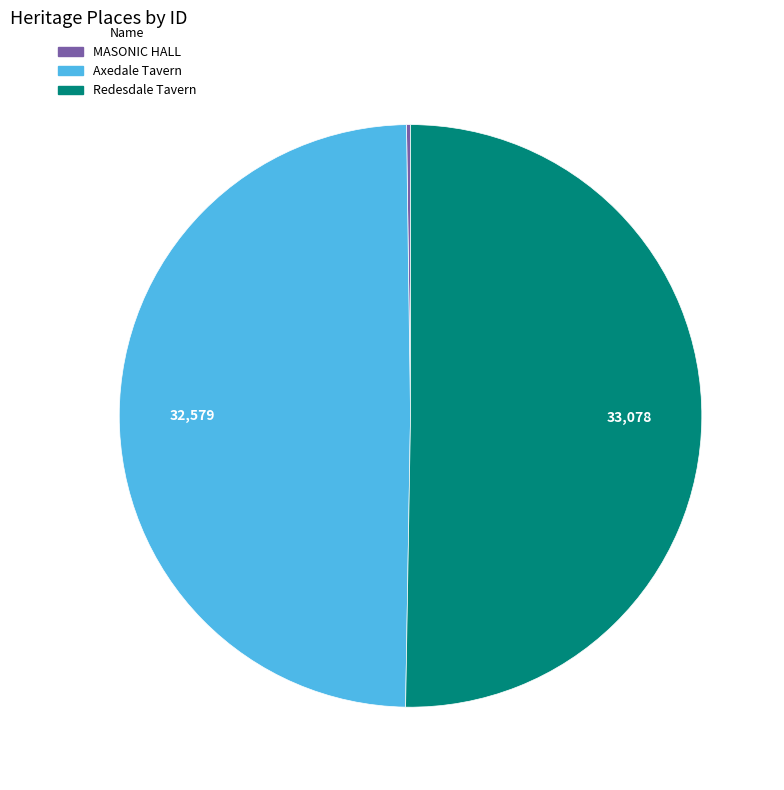

Combined, do Axedale Tavern and Redesdale Tavern account for over 50%?

Yes